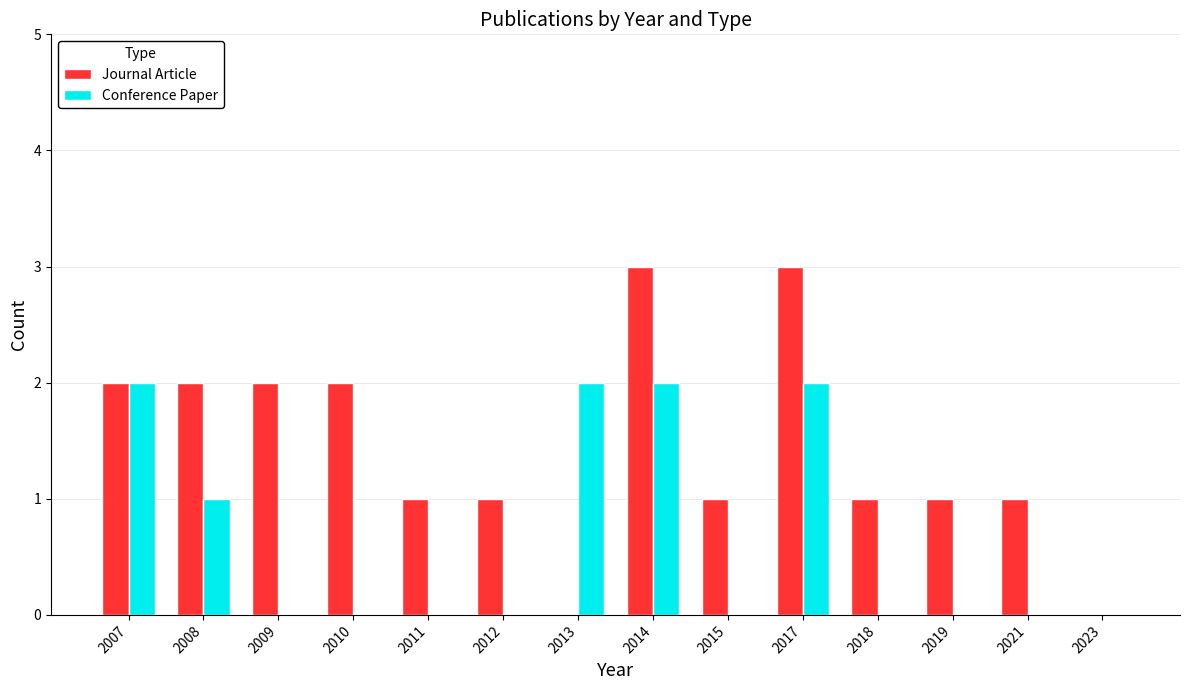

What is the sum of all Journal Article values?

20